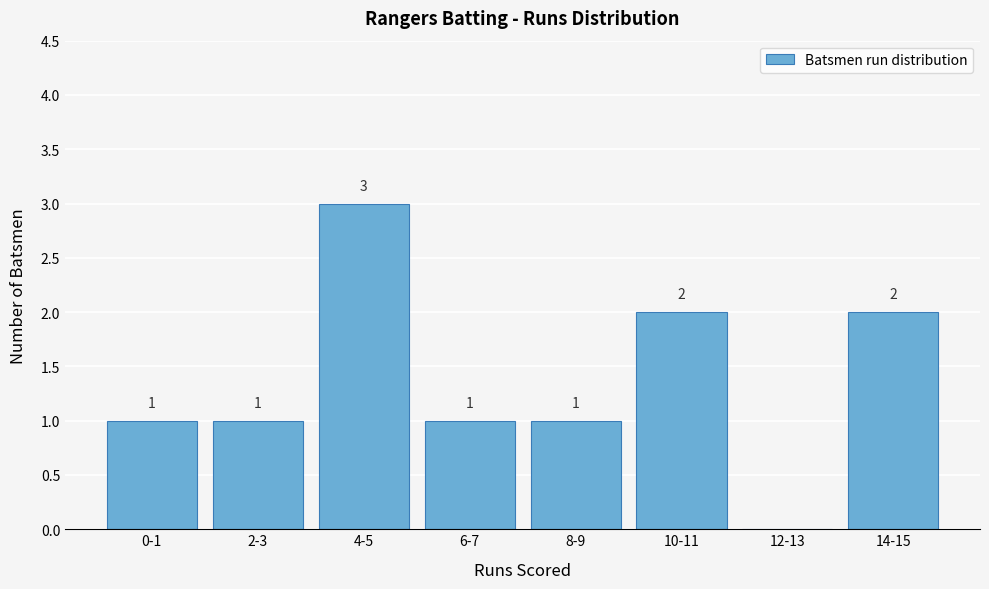

Reading right to left, transcribe all the data shown in this chart.

14-15=2	12-13=0	10-11=2	8-9=1	6-7=1	4-5=3	2-3=1	0-1=1